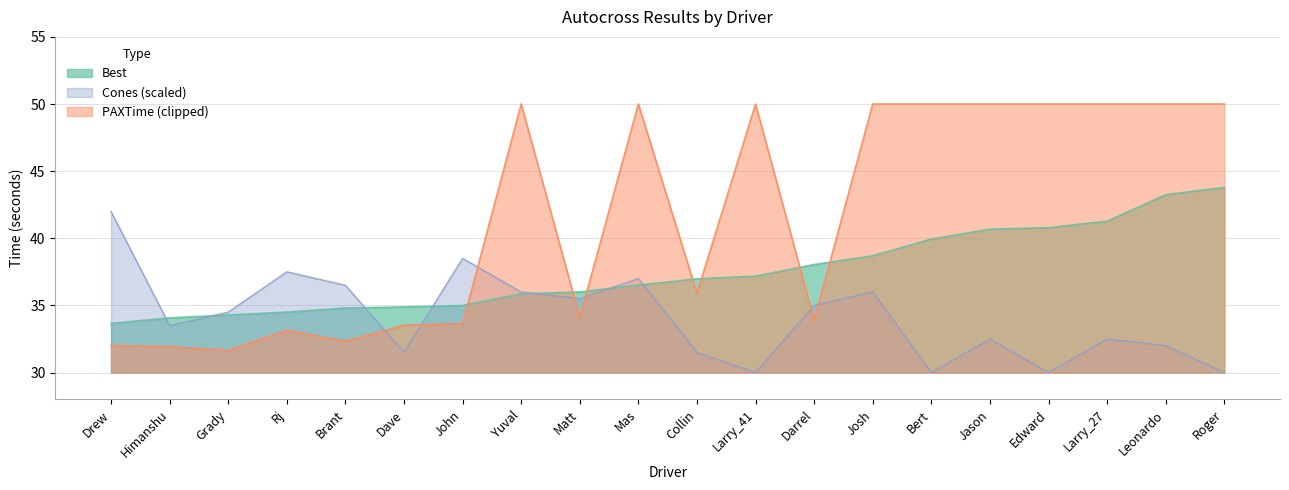

What is the label of the 12th point from the right?

Matt